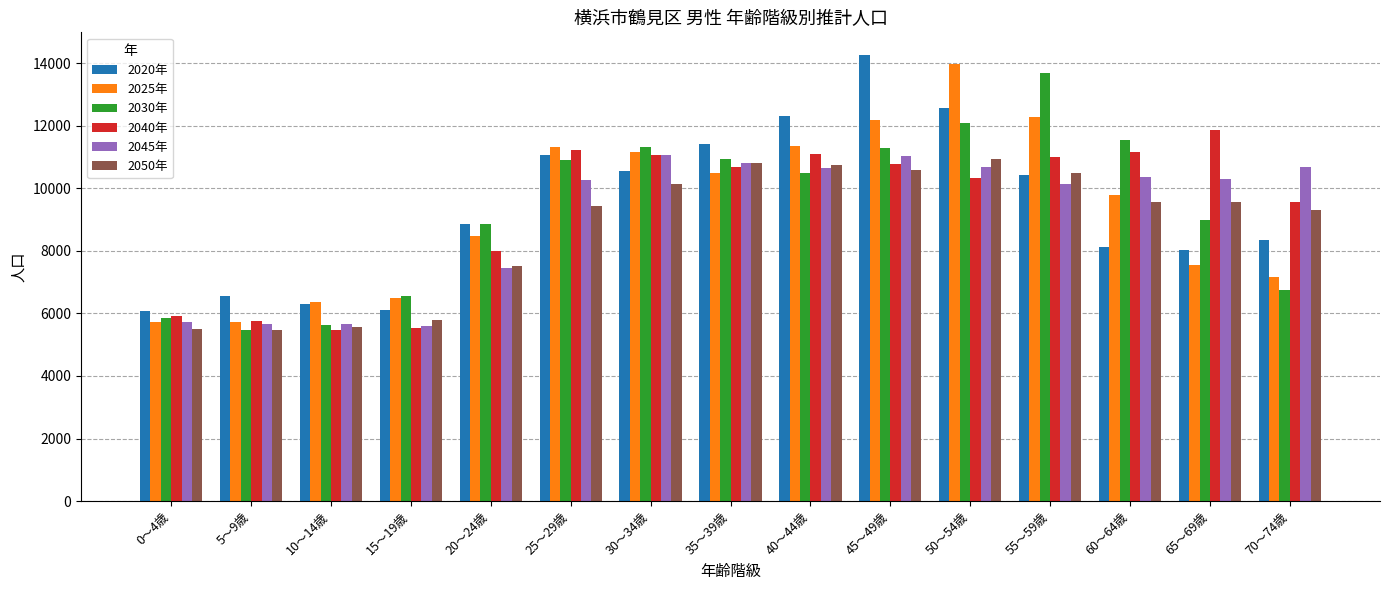

What is the lowest value of the 2050年 series?

5469